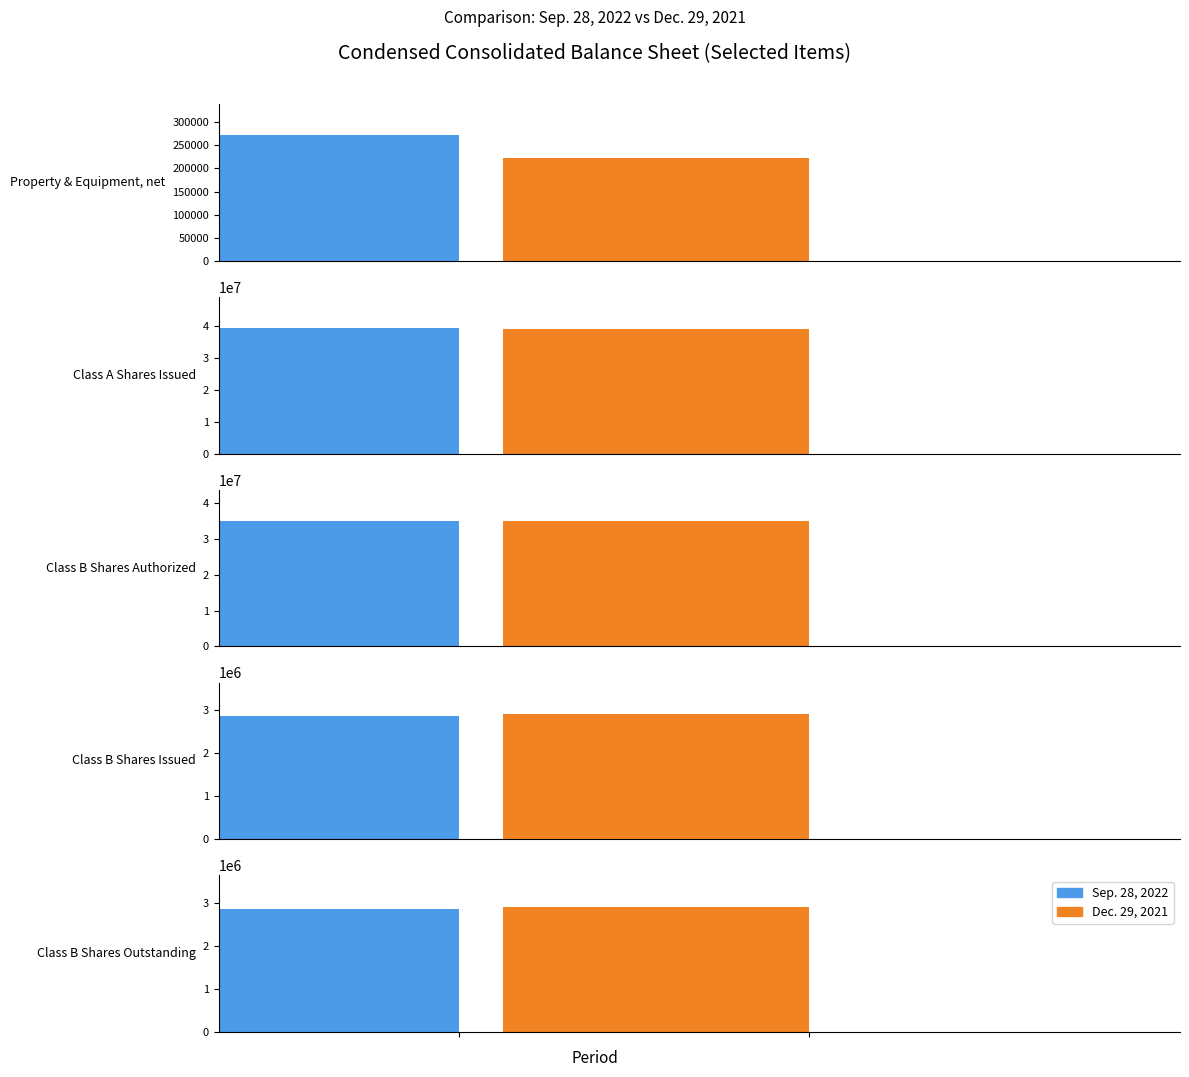

At which label does Dec. 29, 2021 reach its peak?

Class A Shares Issued